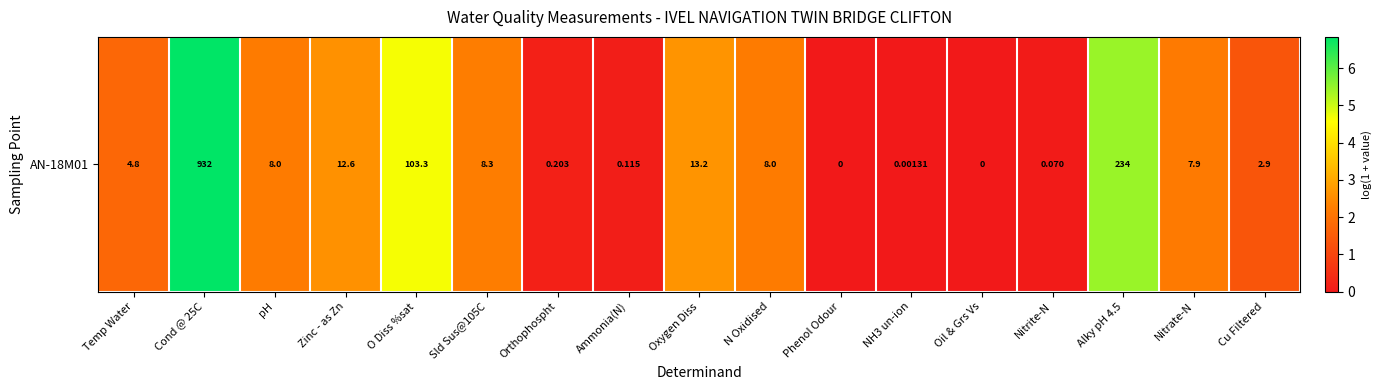

The chart shows a value of 0.0 at NH3 un-ion. True or false?

True